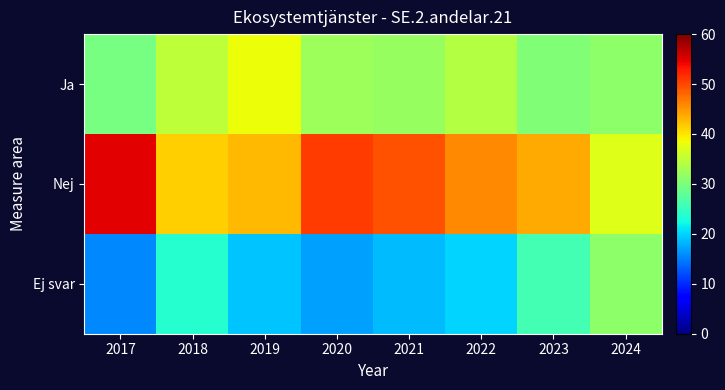

Between 2018 and 2019, which is larger?

2019